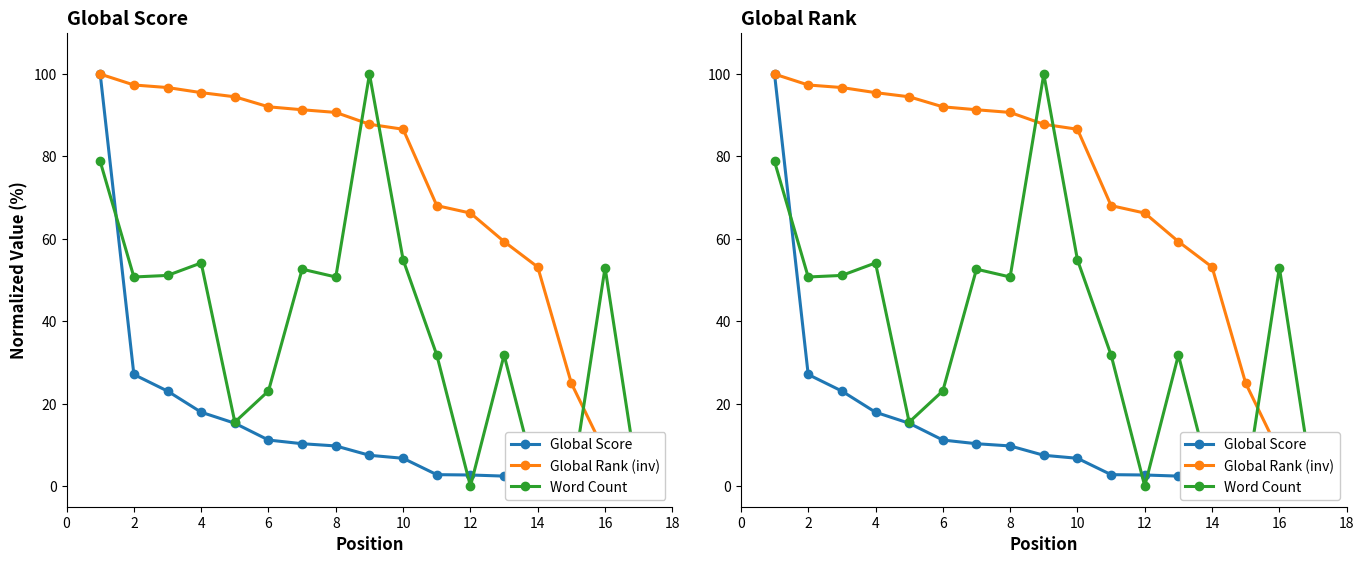

Reading left to right, list all the values displayed in this chart.

Global Score: 100.0	27.1	23.1	17.9	15.3	11.2	10.3	9.8	7.5	6.8	2.8	2.7	2.4	2.1	1.0	0.4	0.0
Global Rank (inv): 100.0	97.4	96.7	95.5	94.5	92.1	91.3	90.7	87.8	86.6	68.1	66.3	59.4	53.2	24.9	8.1	0.0
Word Count: 78.8	50.8	51.1	54.2	15.5	23.1	52.7	50.8	100.0	54.9	31.8	0.0	31.8	0.0	0.0	53.0	0.0